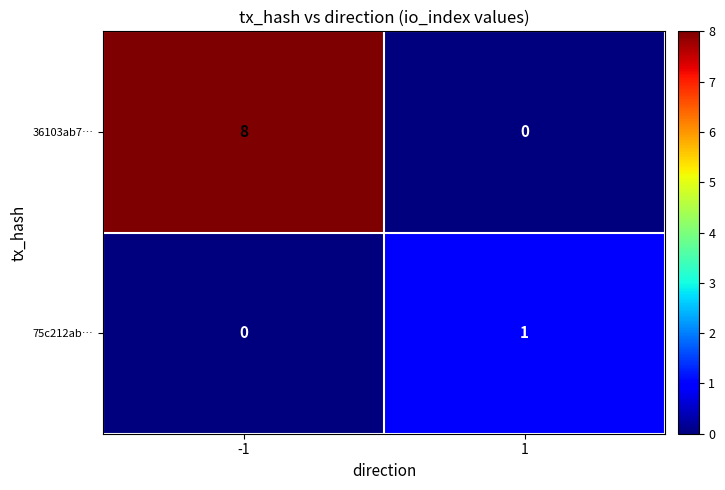

Rank the series by their maximum value, from lowest to highest.

75c212ab…, 36103ab7…